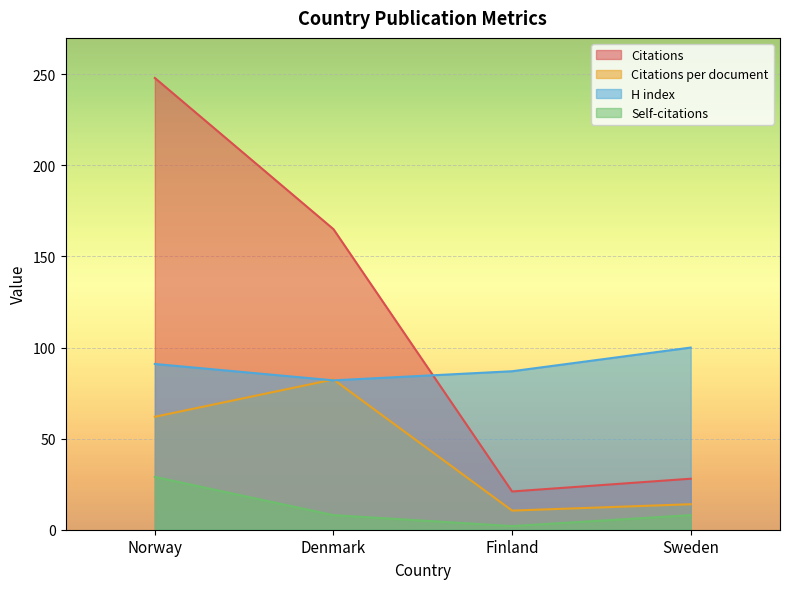

Does the chart display data point markers on the line(s)?

No